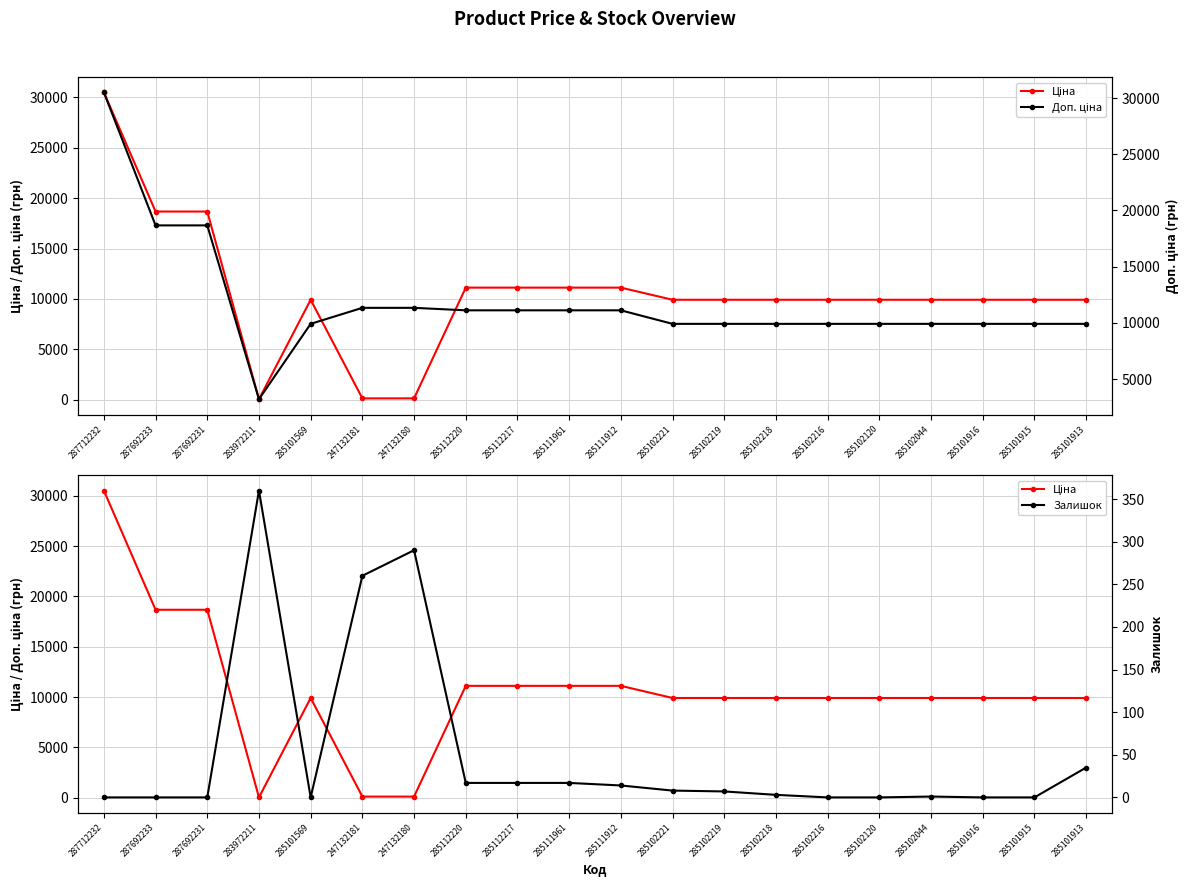

What is the maximum value for Ціна?

30512.3